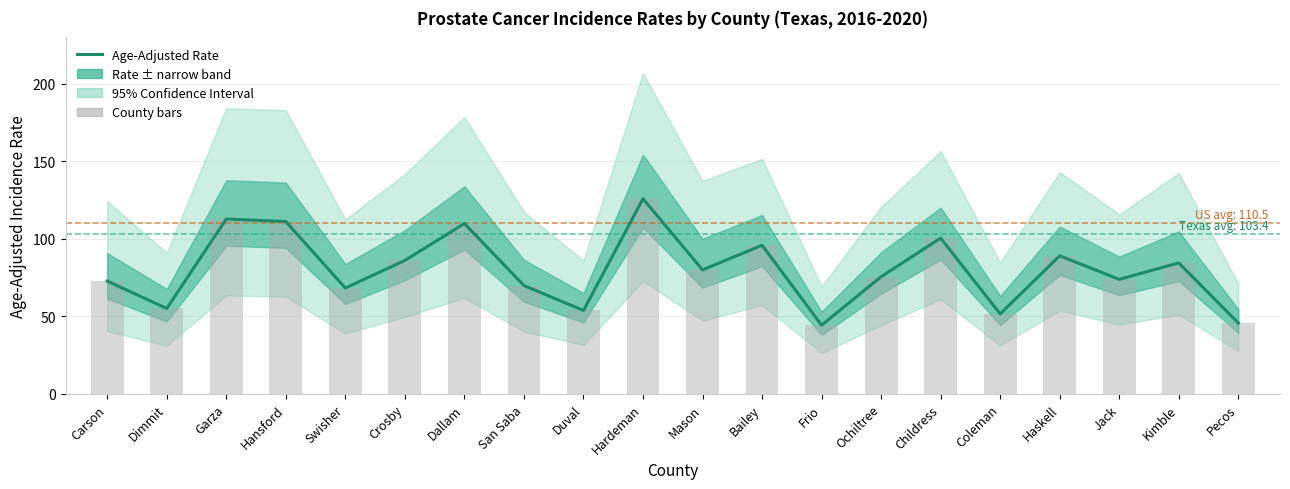

Does the chart contain any negative values?

No